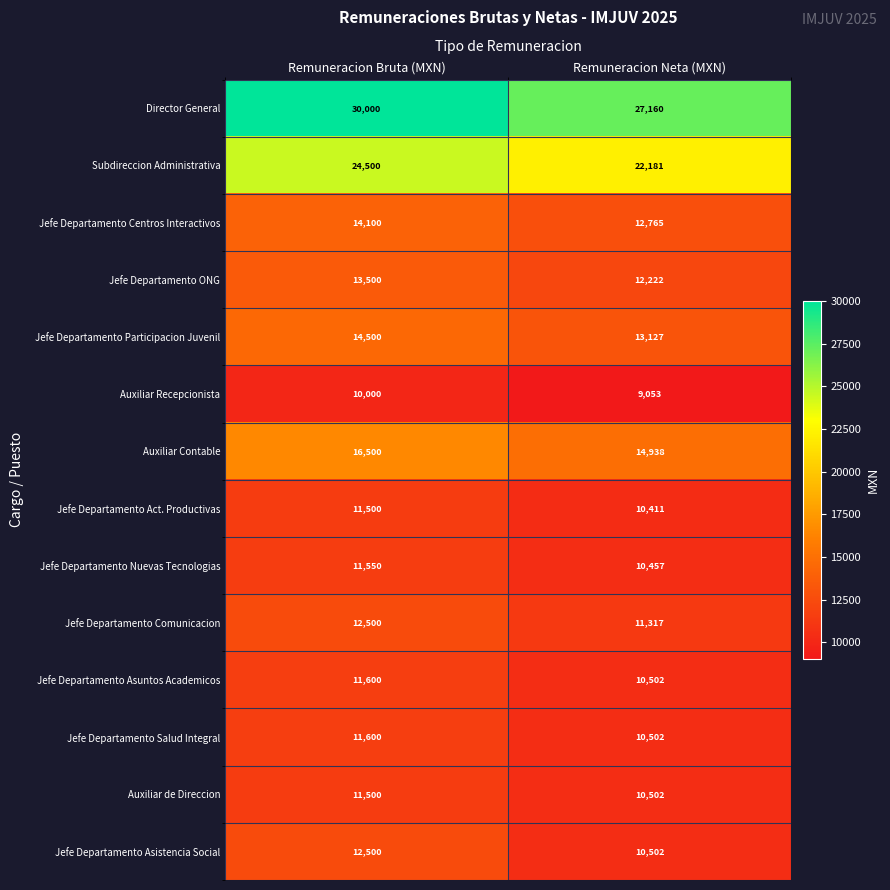

What is the maximum value for Auxiliar de Direccion?

11500